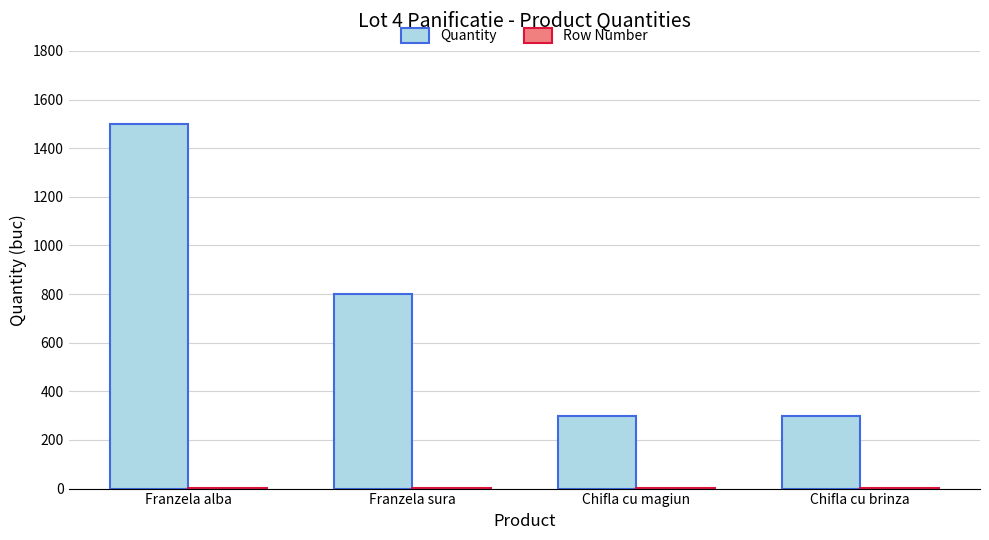

How many groups of bars are there?

4